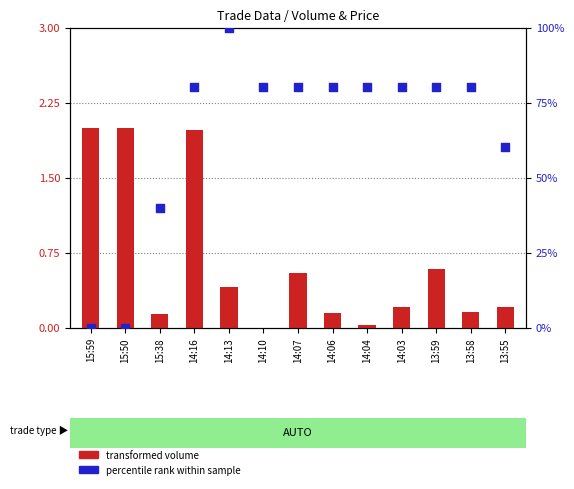

Which series reaches the minimum Y coordinate?

transformed volume